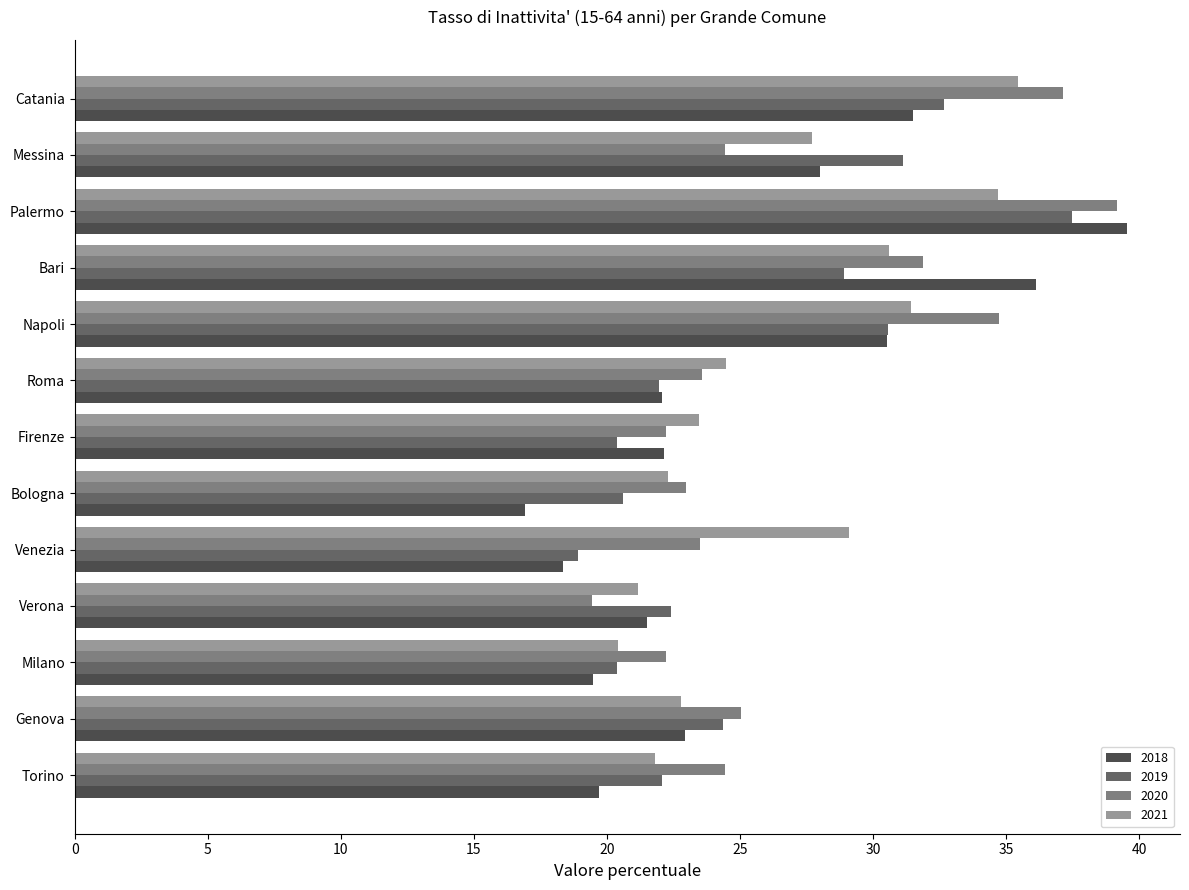

Which series has the widest spread of values?

2018